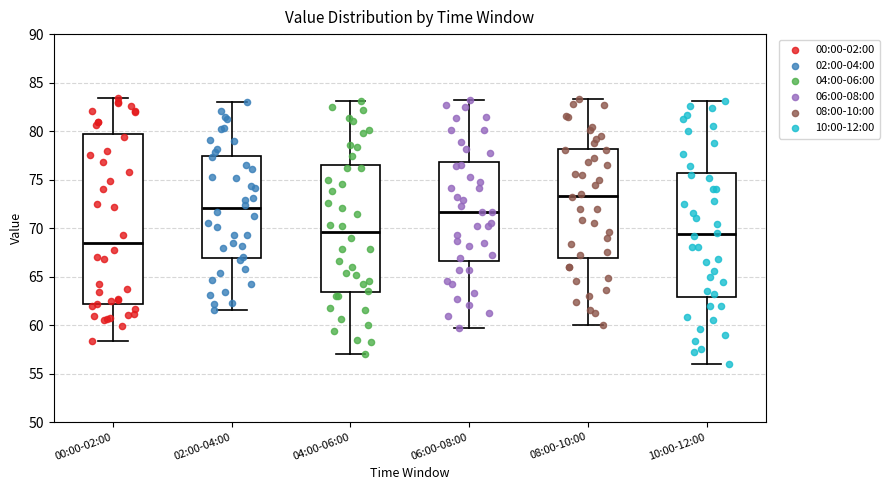

Reading left to right, transcribe this box plot: for each box, give where its median line is, the range the box spans, and where its two whiskers end, as read against the y-axis. The values are not printed on the chart, so give them approximately, as read against the axis.

00:00-02:00: median 68.5, box 62.0 to 79.5, whiskers 58.5 to 83.5
02:00-04:00: median 72.0, box 67.0 to 77.5, whiskers 61.5 to 83.0
04:00-06:00: median 69.5, box 63.5 to 76.5, whiskers 57.0 to 83.0
06:00-08:00: median 71.5, box 66.5 to 77.0, whiskers 59.5 to 83.0
08:00-10:00: median 73.5, box 67.0 to 78.0, whiskers 60.0 to 83.5
10:00-12:00: median 69.5, box 63.0 to 75.5, whiskers 56.0 to 83.0